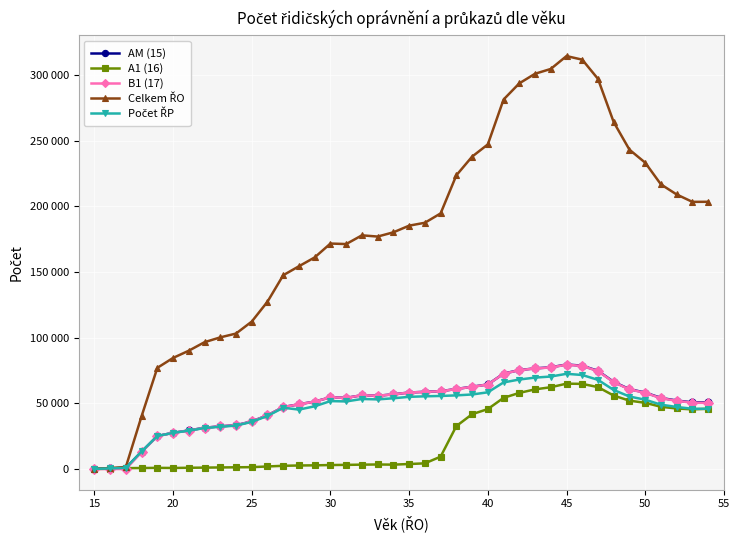

Is this an area chart (filled region under the line)?

No